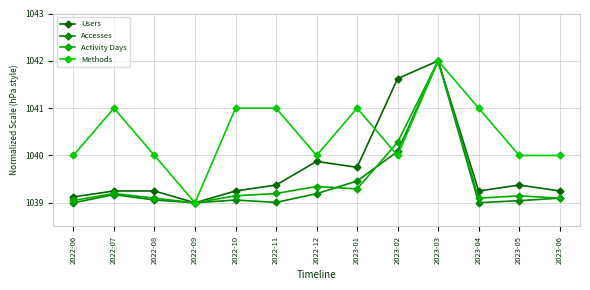

Where is Users nearest to the value 1040?

2022-12